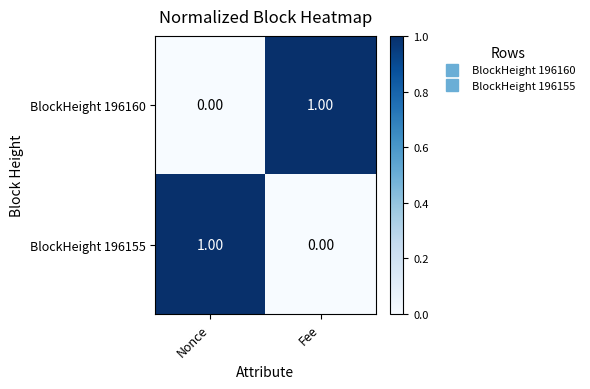

List the labels in order of BlockHeight 196155 value, smallest first.

Fee, Nonce